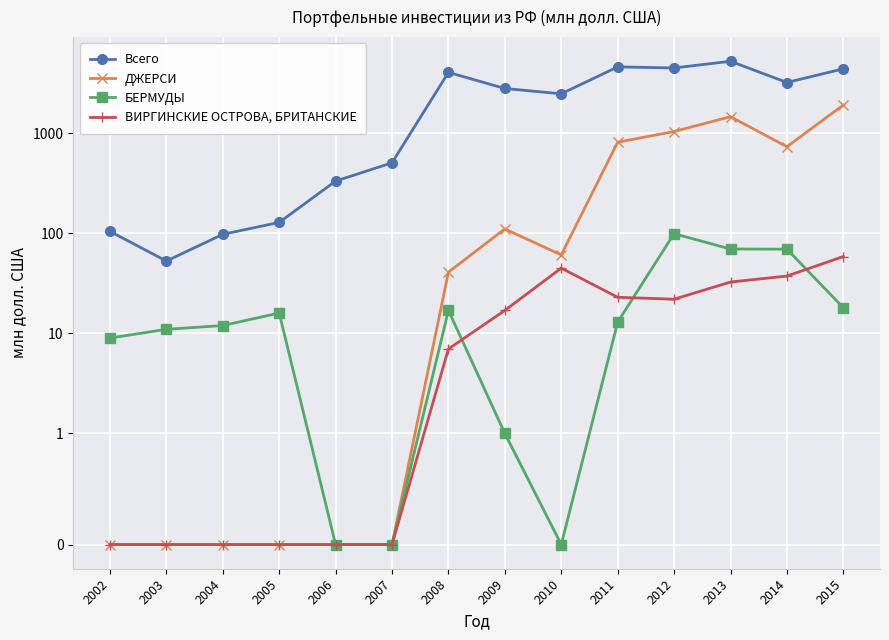

What is the value of the Всего point at the 3rd from the left?

98.0